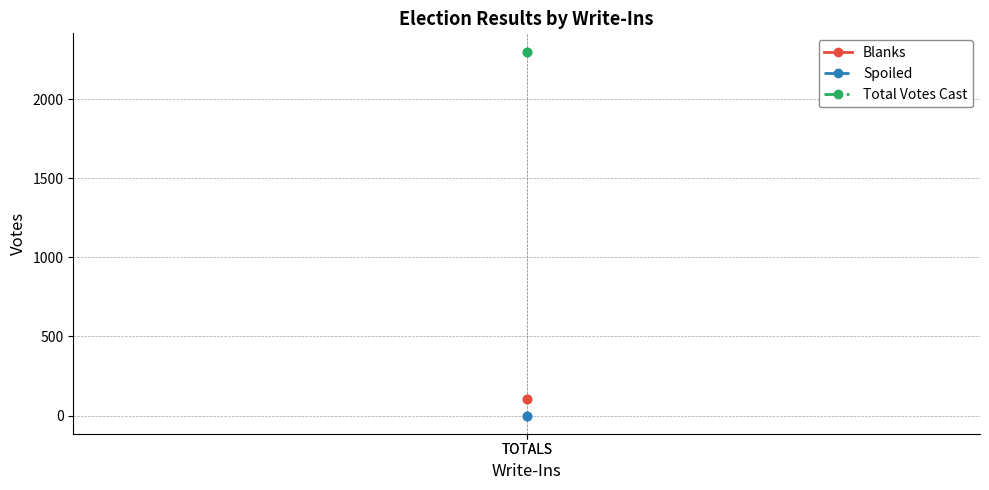

Between TOTALS and TOTALS, which series saw the biggest shift?

Blanks